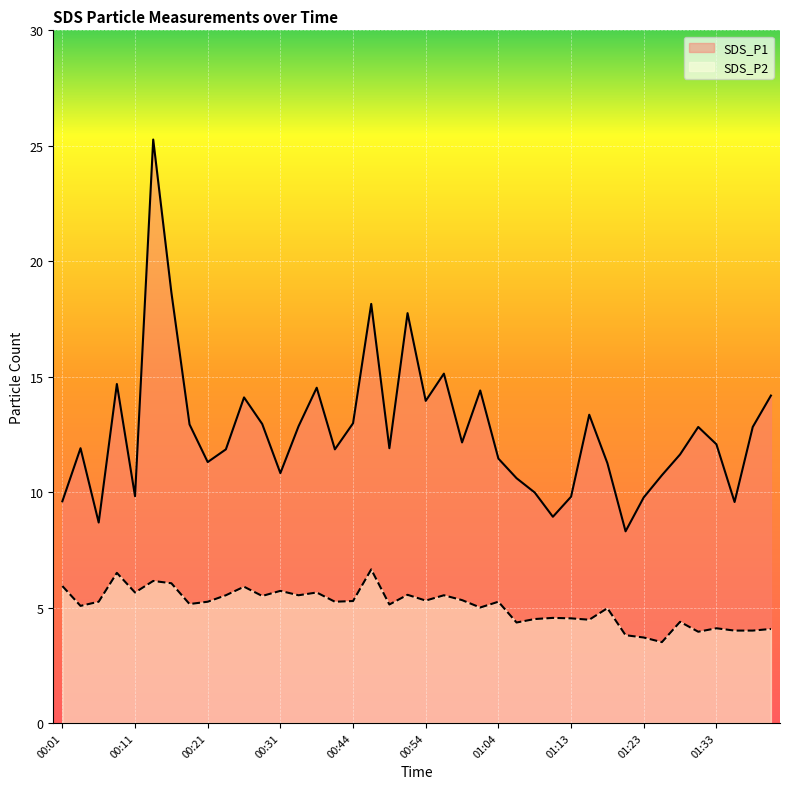

What are all the series names shown in the legend?

SDS_P1, SDS_P2